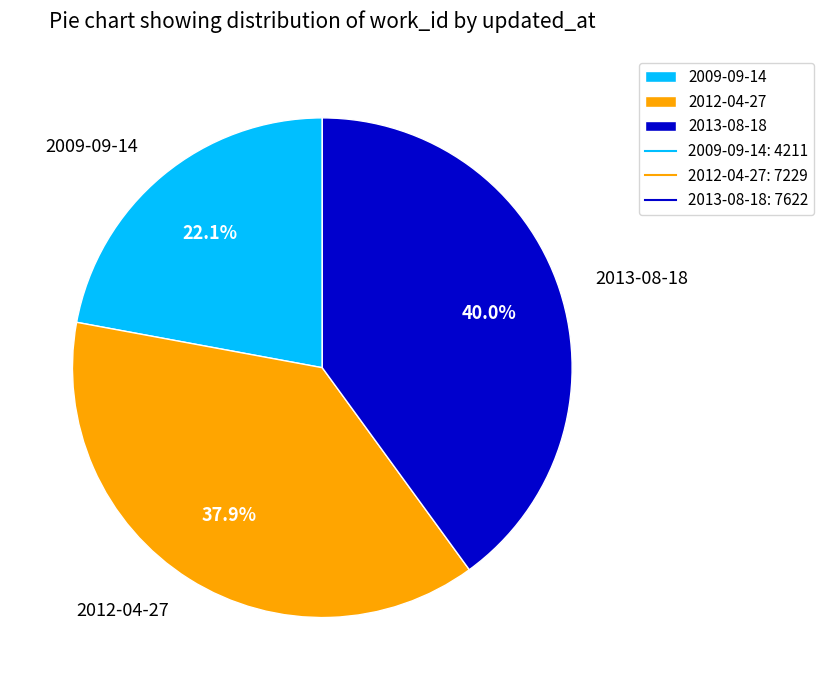

What is the largest slice in the pie chart?

2013-08-18